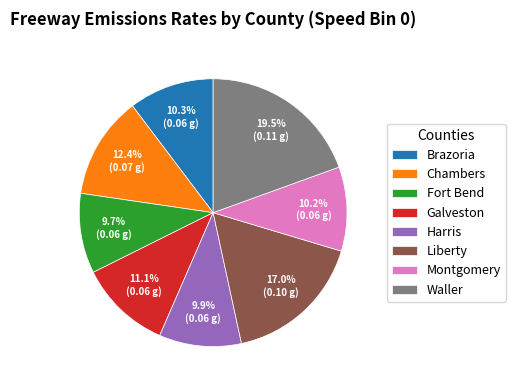

True or false: Montgomery accounts for 10% of the total.

True